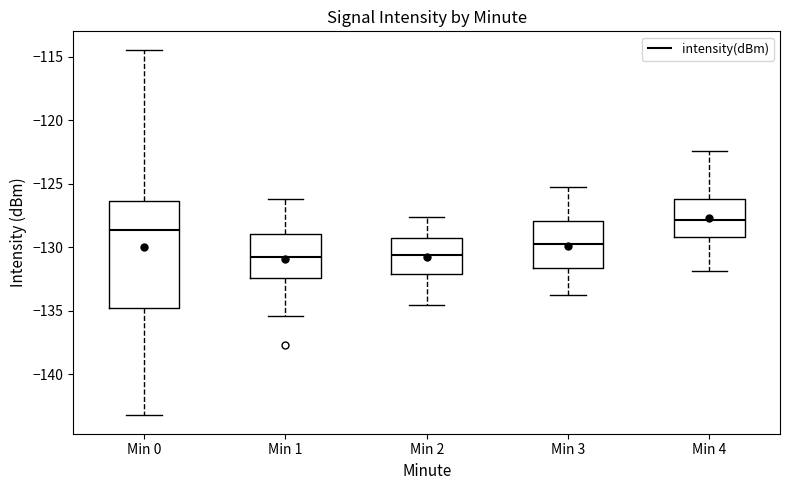

Comparing the boxes themselves (not the whiskers), which one is the tallest?

Min 0